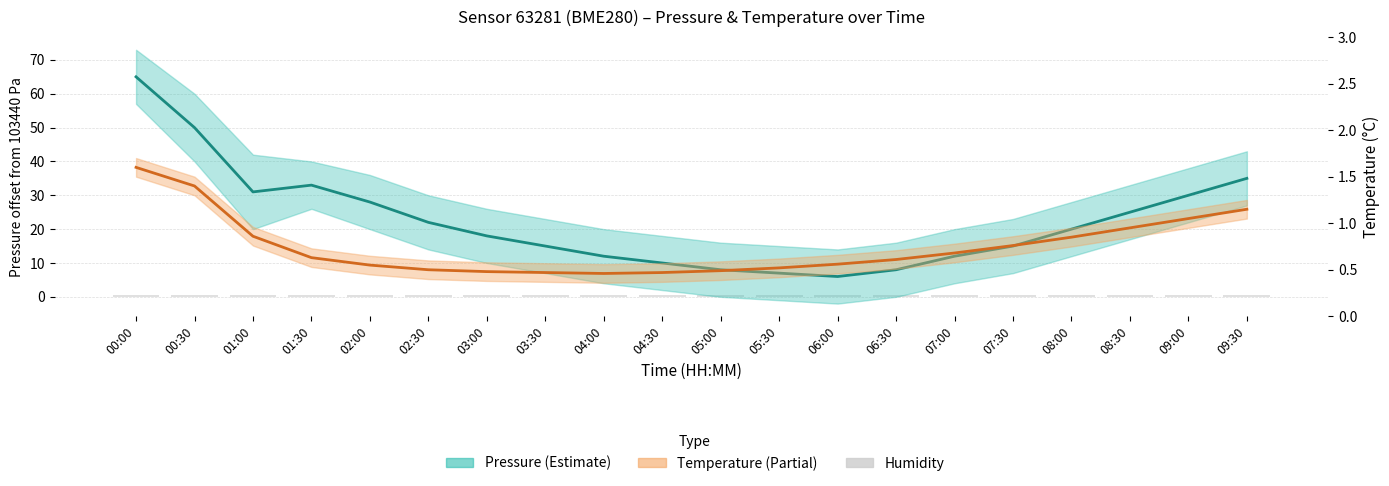

What is the minimum value shown in the chart?

0.5